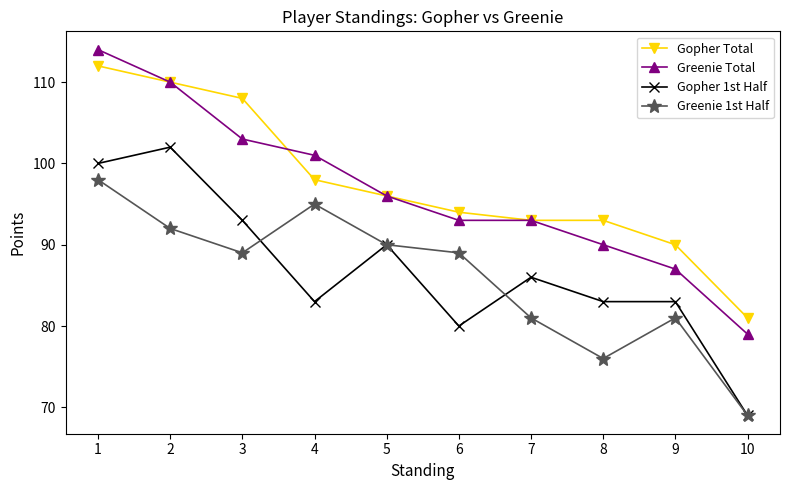

At 3, list the series in order from largest to smallest.

Gopher Total, Greenie Total, Gopher 1st Half, Greenie 1st Half